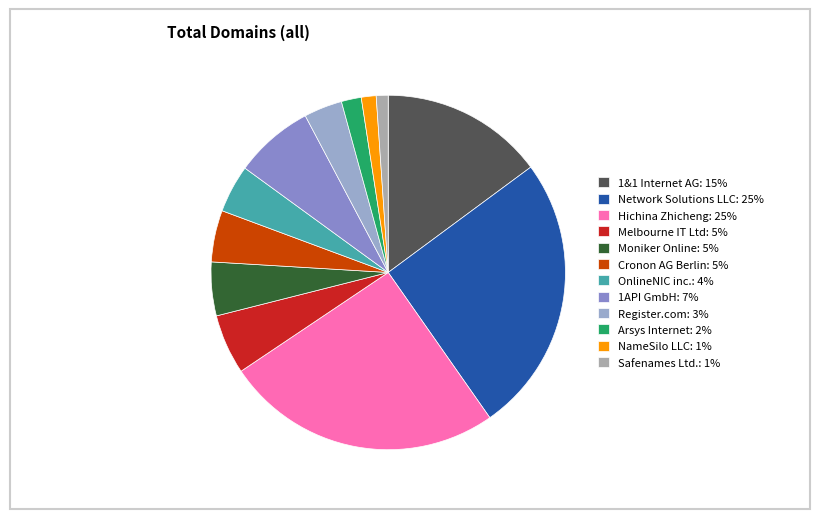

How many slices are in this pie chart?

12